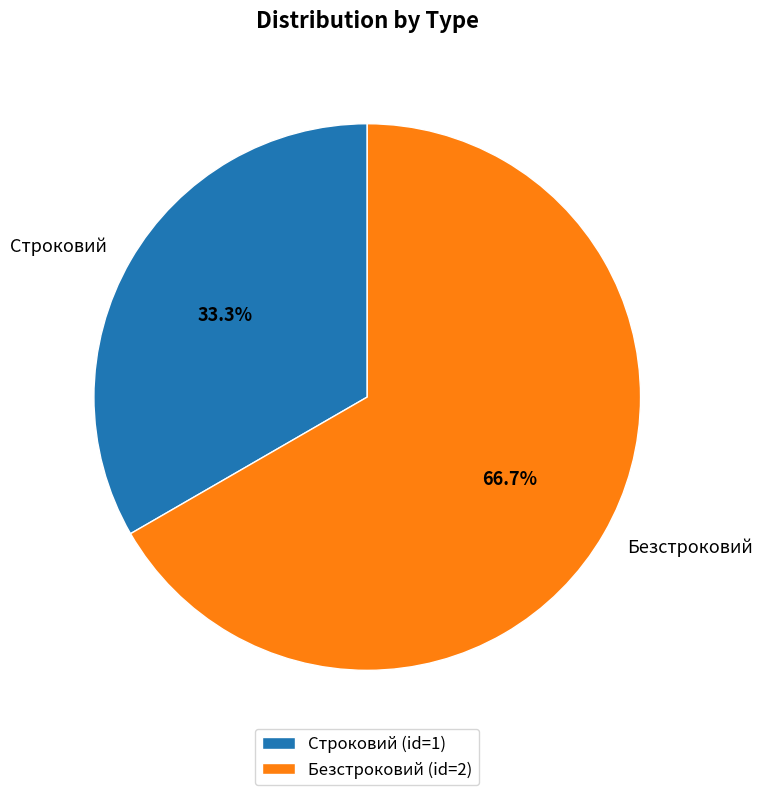

Which slice is the smallest?

Строковий